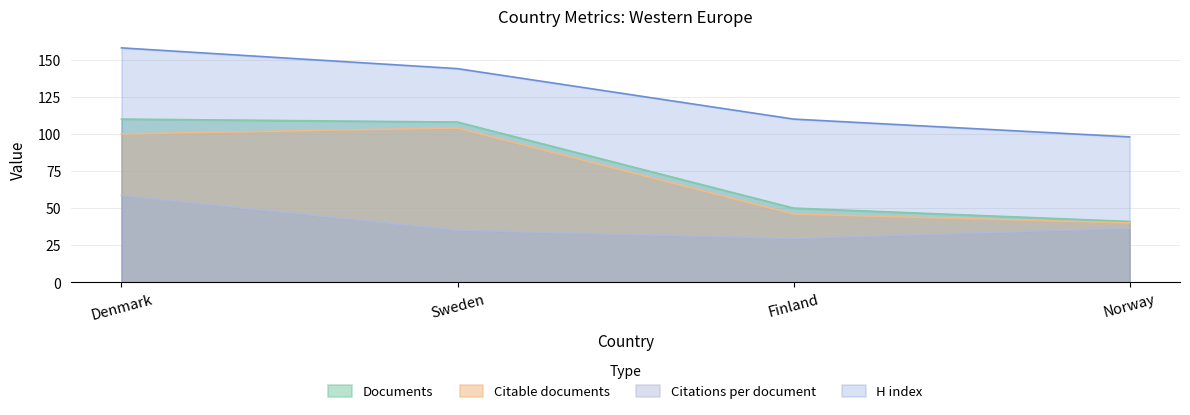

Is the value of H index at Finland greater than the value of Citable documents at Finland?

Yes